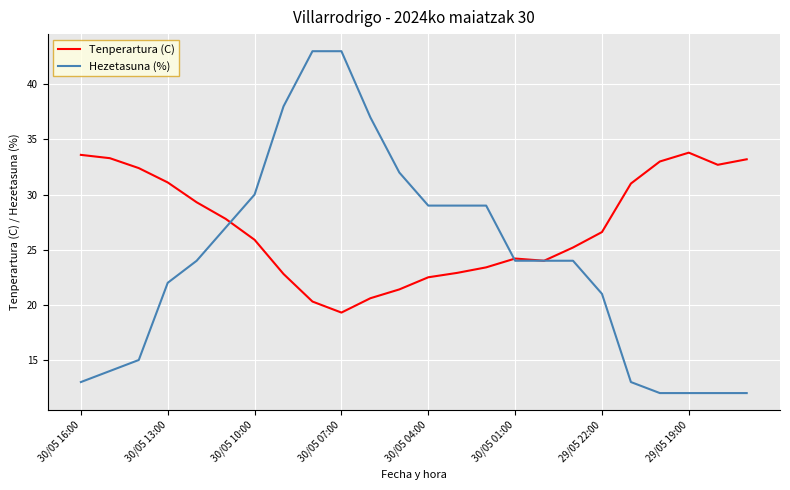

What is the minimum value for Hezetasuna (%)?

12.0